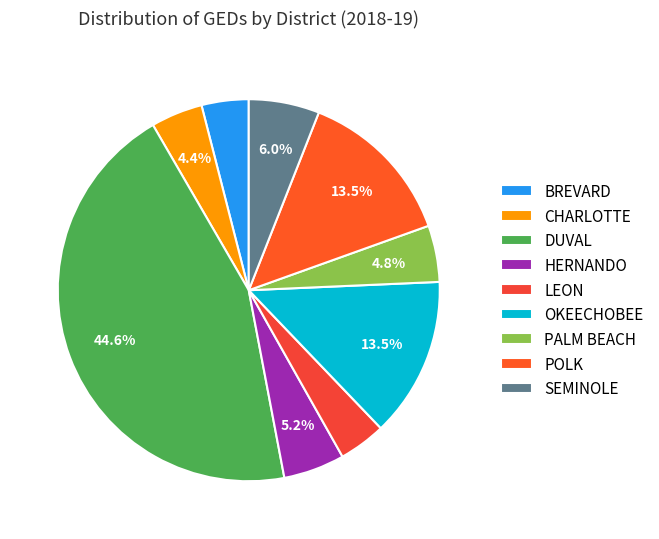

Between SEMINOLE and OKEECHOBEE, which is larger?

OKEECHOBEE